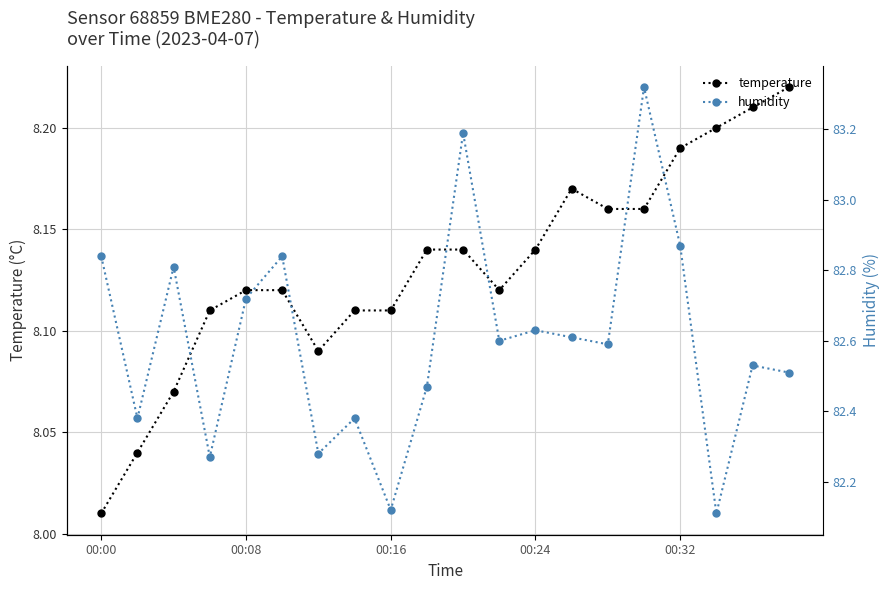

In humidity, how many points are lower than both neighbors (excluding endpoints)?

7